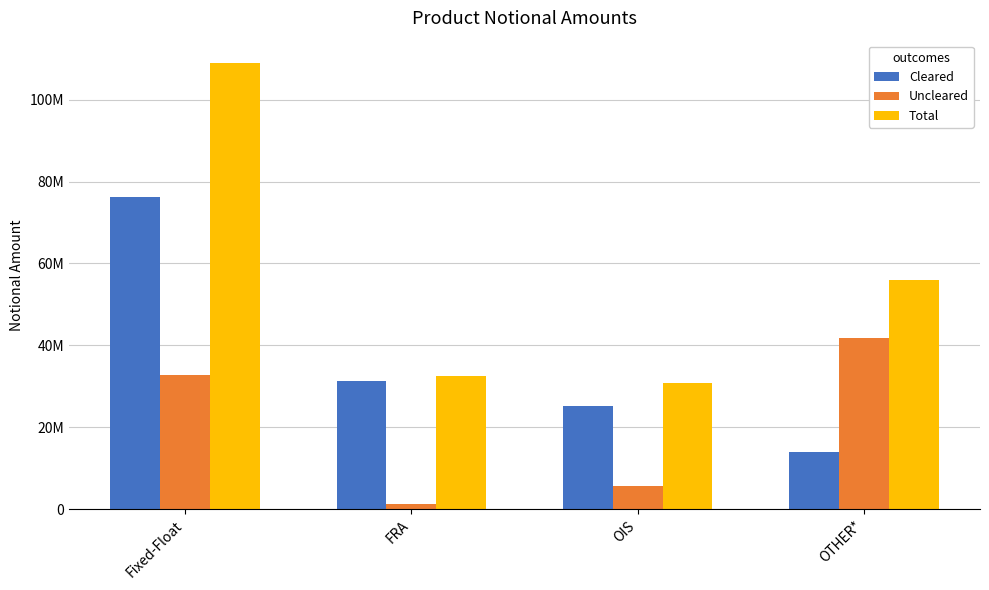

Which series has the widest spread of values?

Total